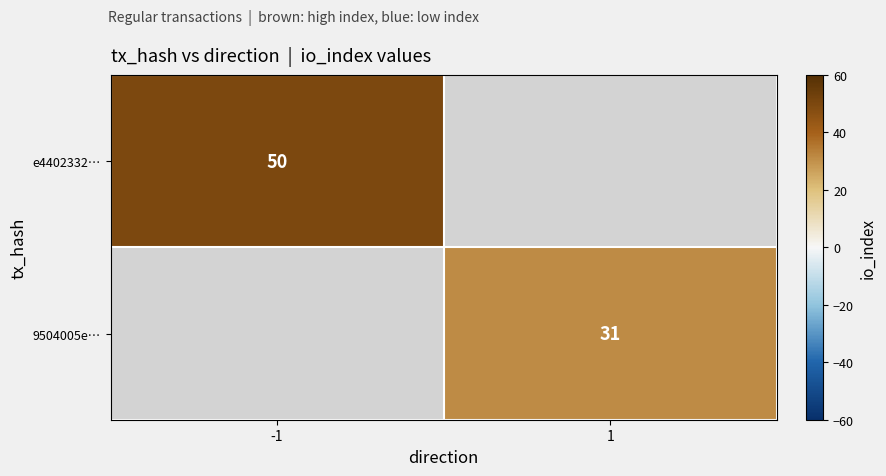

The value of e4402332… at -1 is 88. True or false?

False